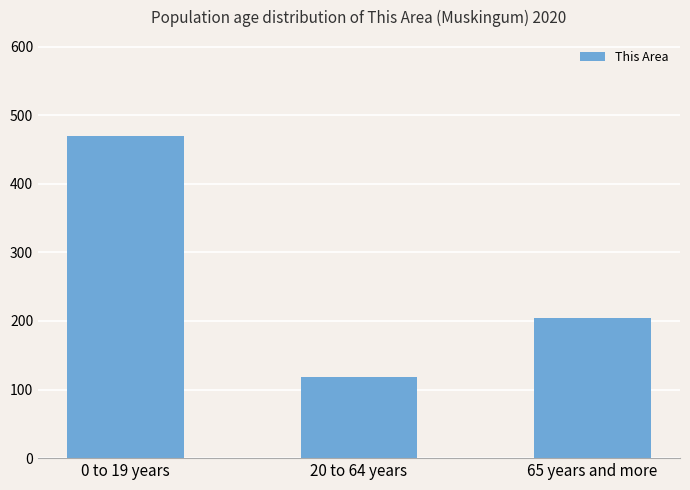

What is the sum of all values?

792